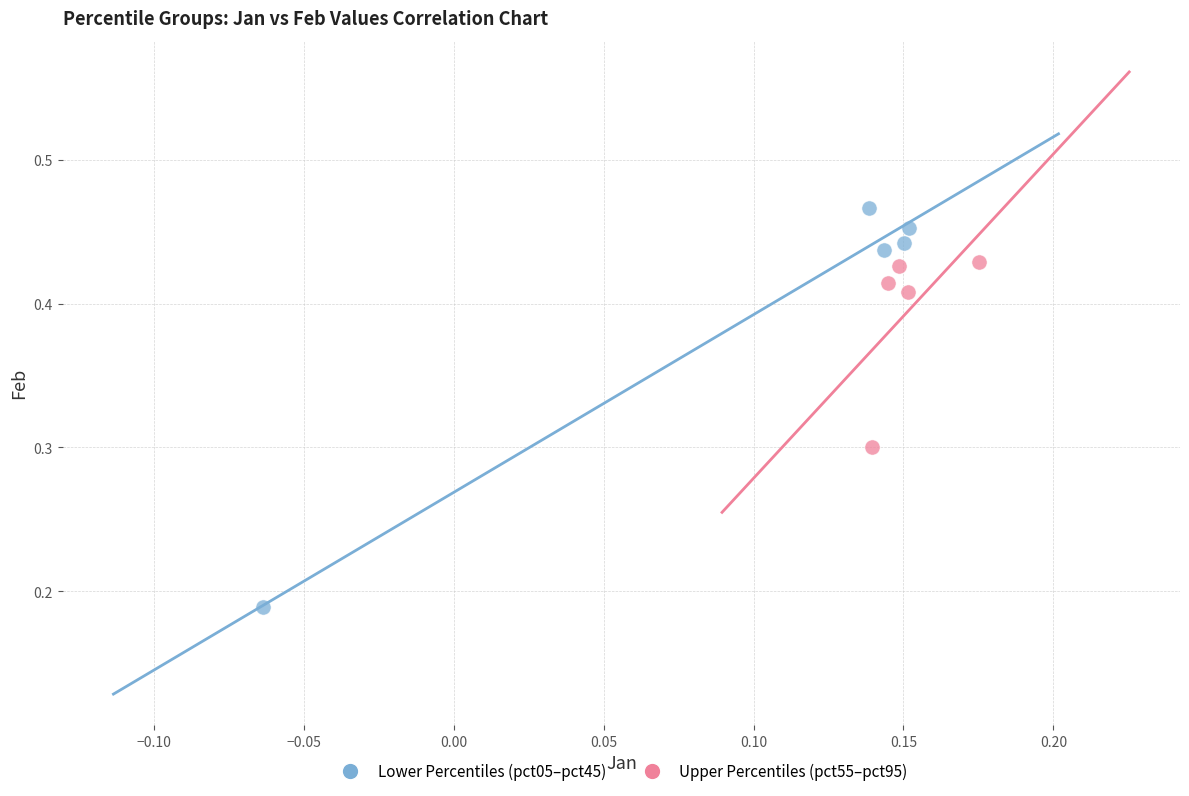

Which series has the largest Y range (max minus min)?

Lower Percentiles (pct05–pct45)